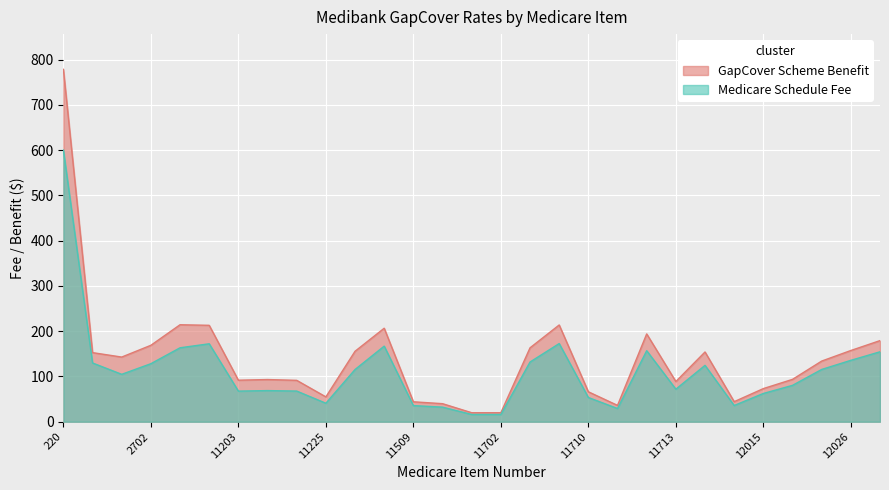

The value of Medicare Schedule Fee at 598 is 104.8. True or false?

True